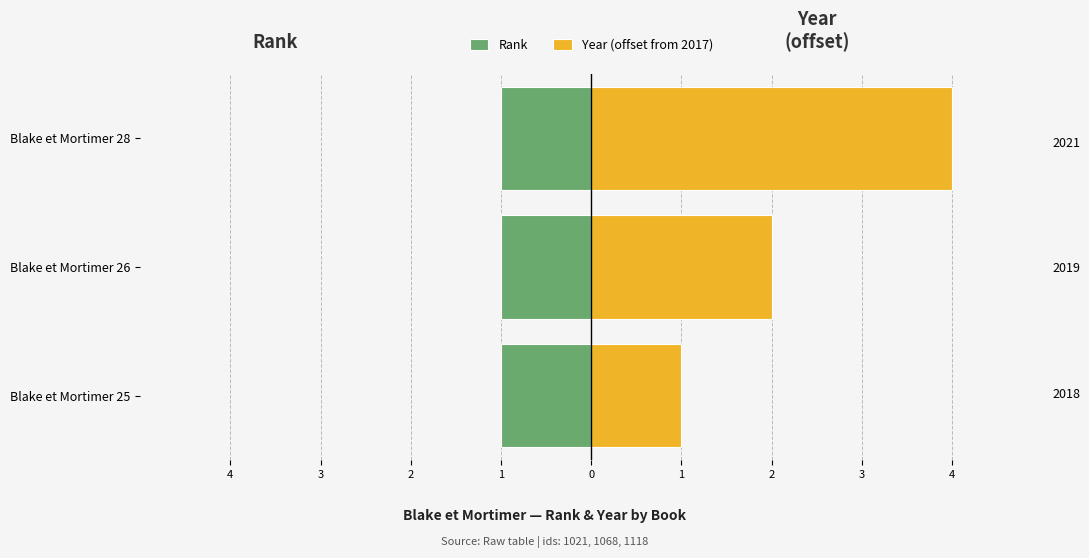

Rank the series by their maximum value, from lowest to highest.

Rank, Year (offset from 2017)